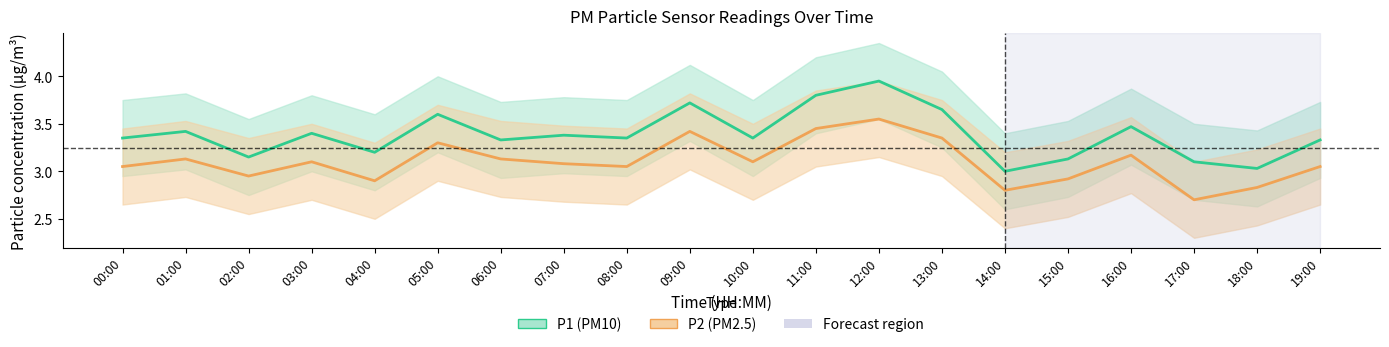

True or false: P2 mean and P1 mean cross at least once.

False